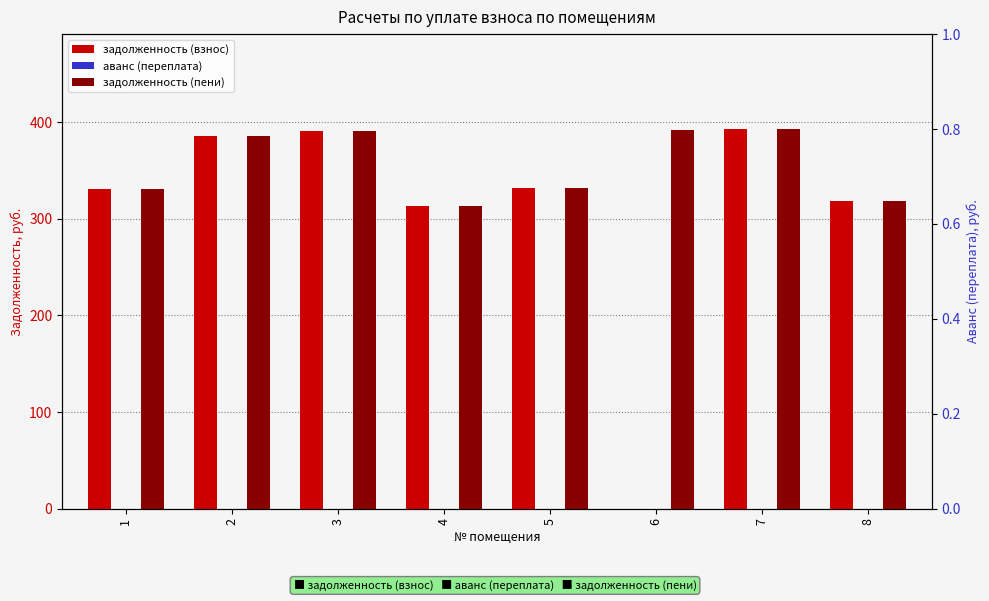

Where does the задолженность (взнос) series first go above 331?

2